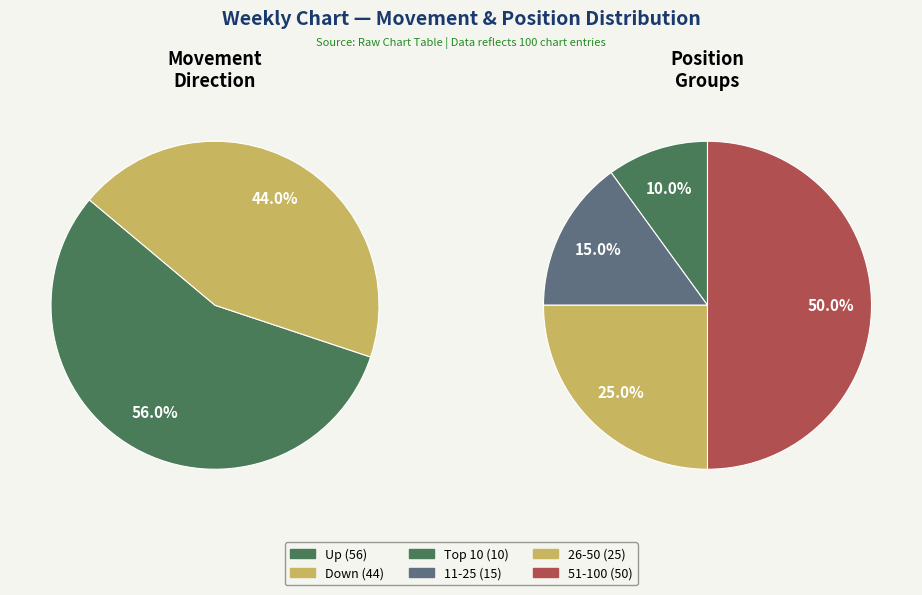

Combined, what portion of the pie is Up and Down?

100.0%